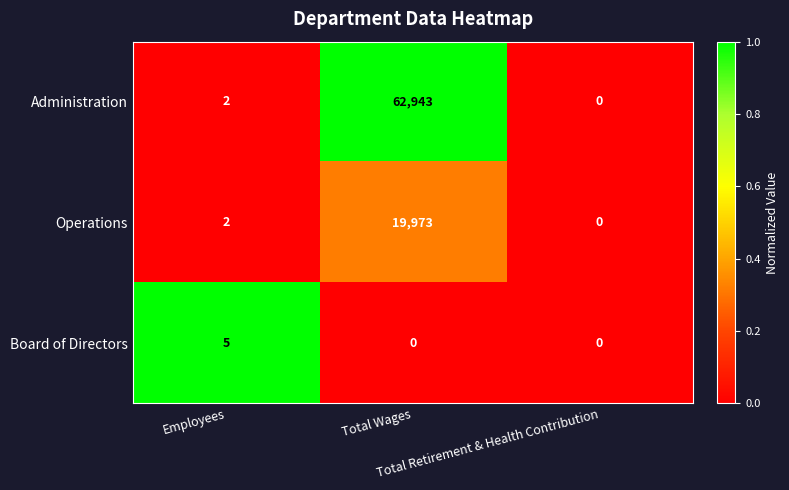

Which series changed the most between Employees and Total Retirement & Health Contribution?

Board of Directors